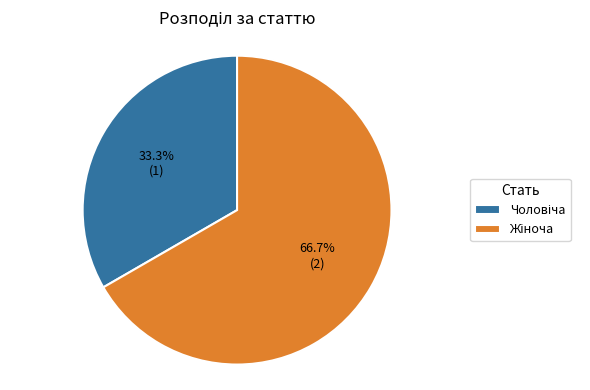

Is there any slice that represents more than half of the pie?

Yes